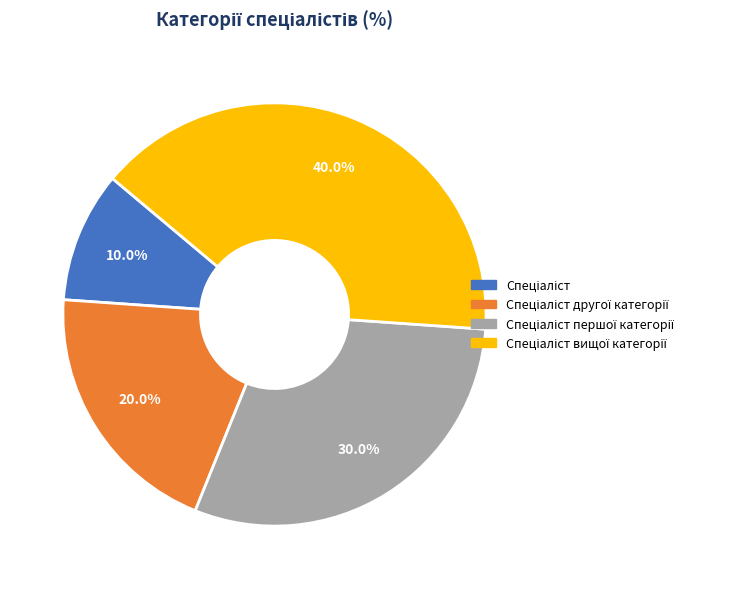

How many segments does this pie chart have?

4